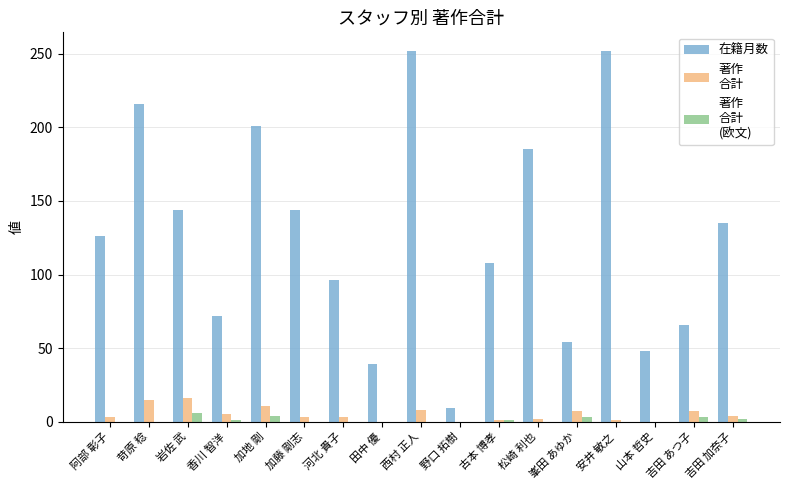

What is the greatest value displayed?

252